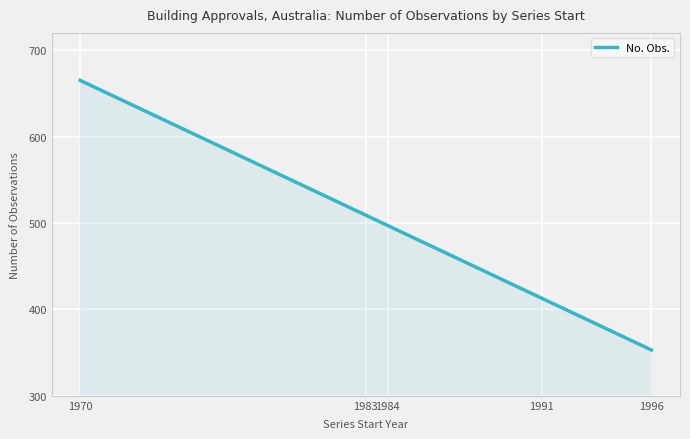

What is the ratio of the value at 1996 to the value at 1991?

0.9